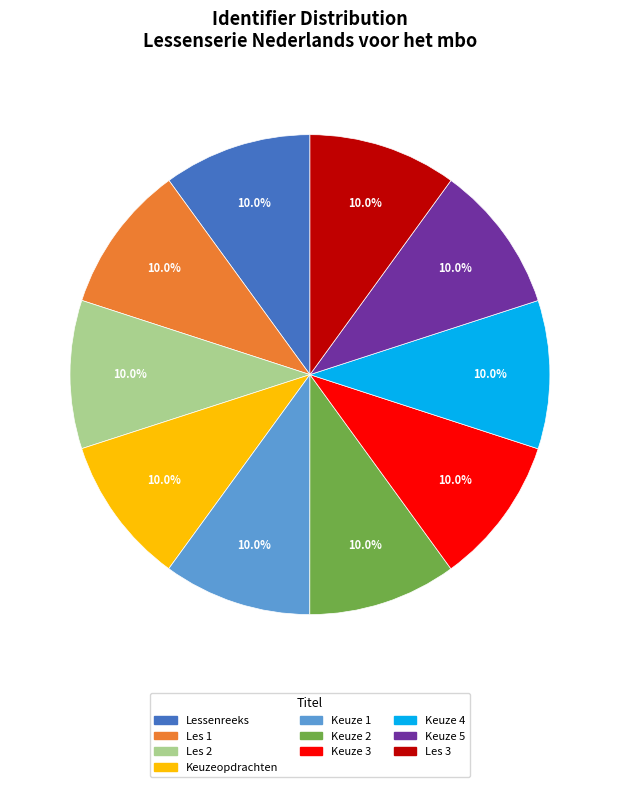

Does any single category account for the majority?

No